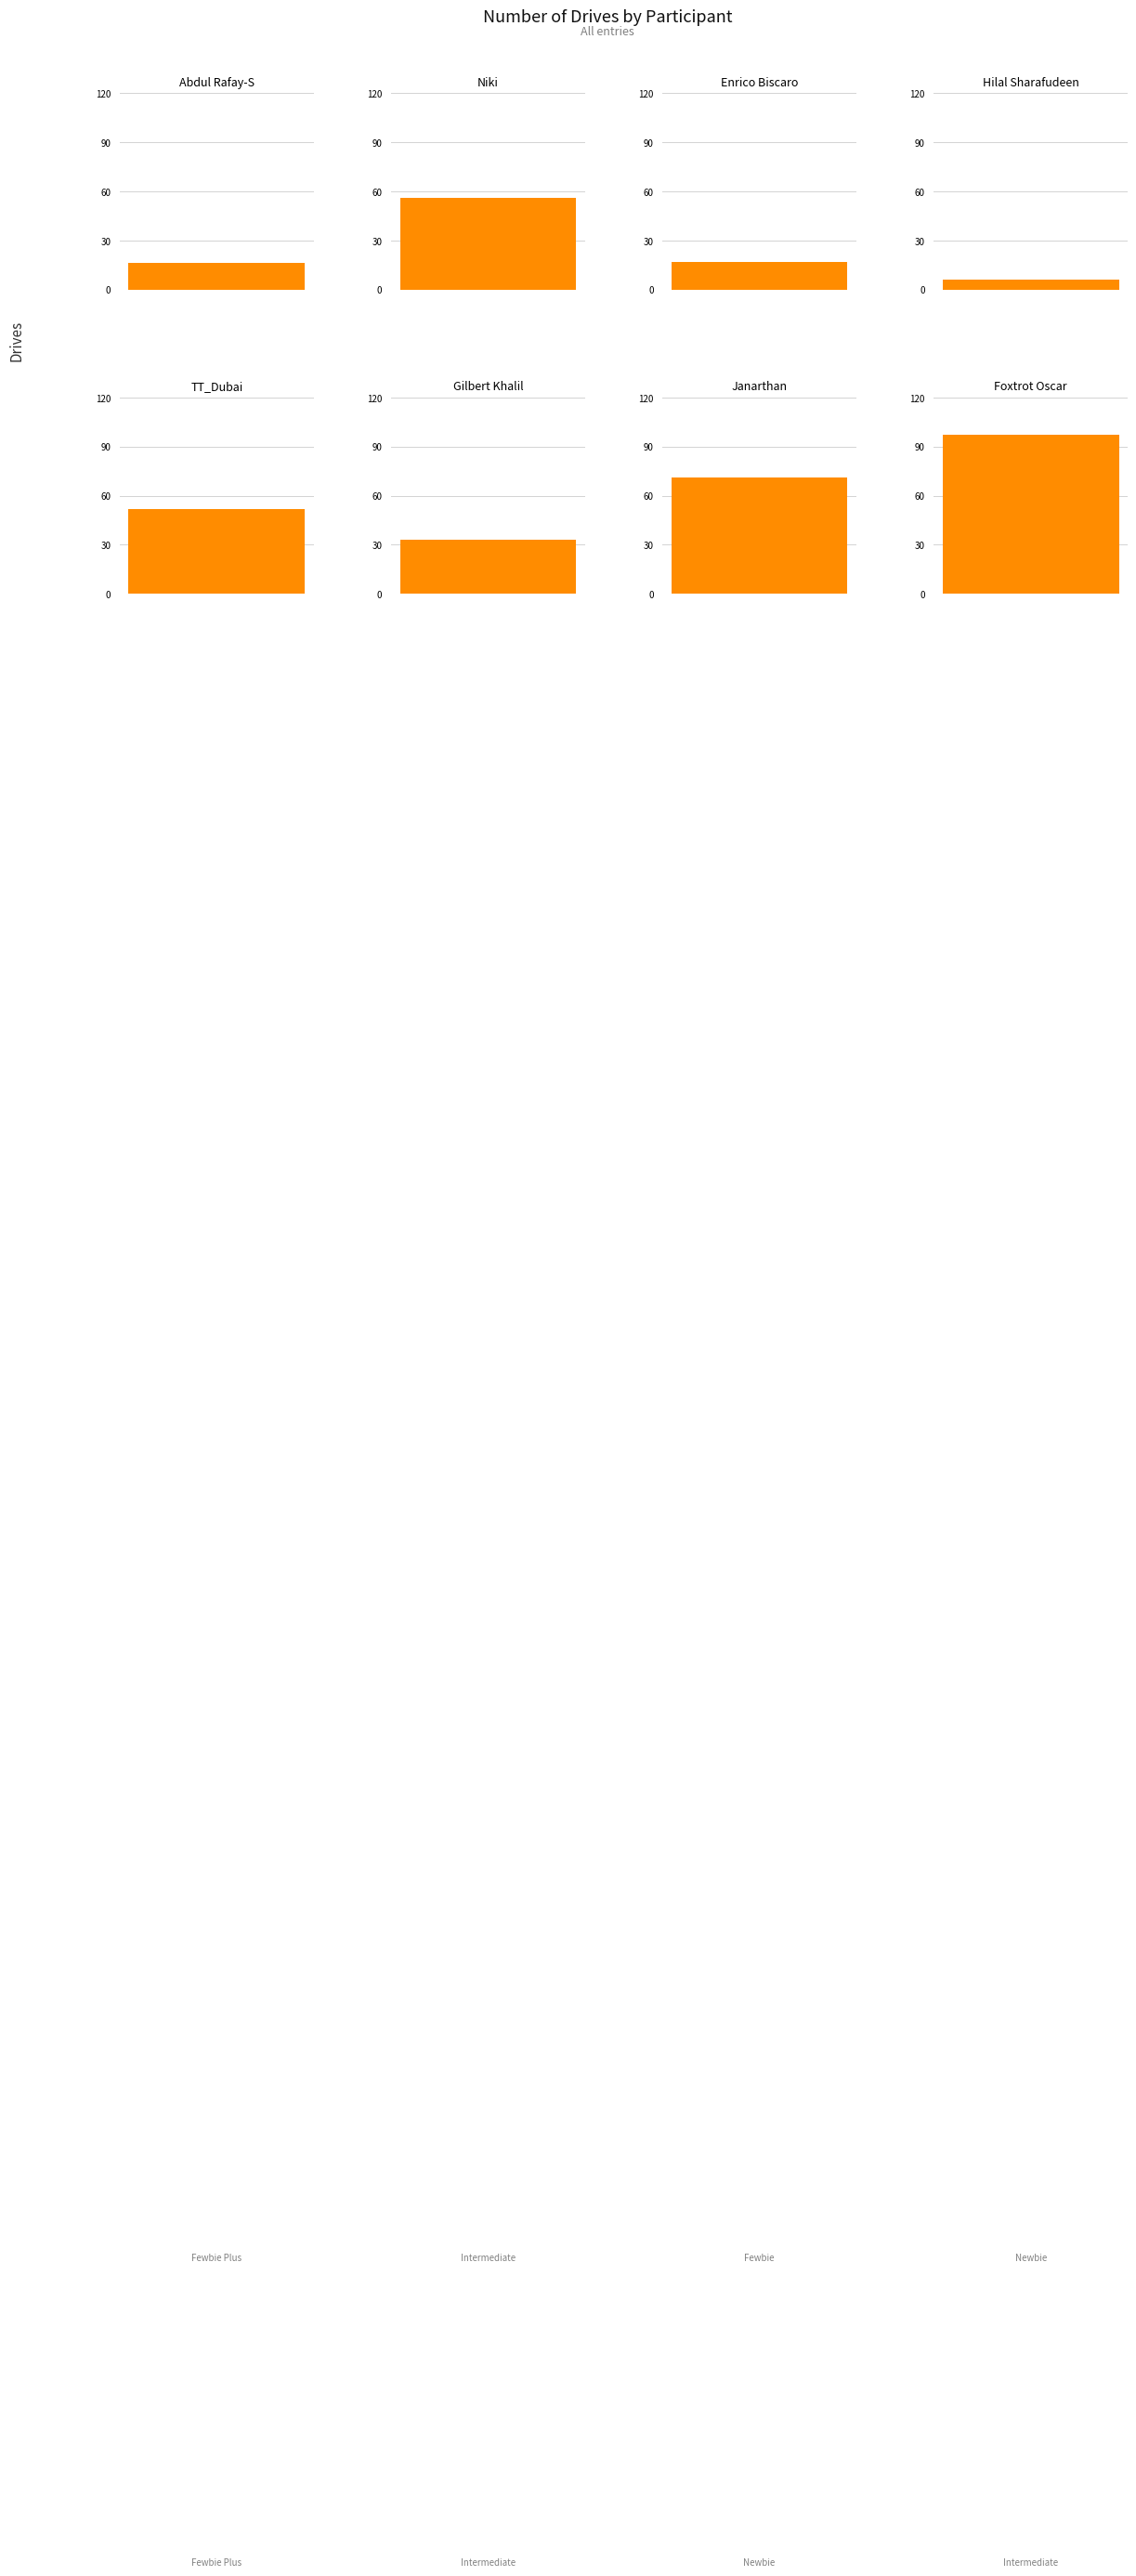

Which label corresponds to the largest value in the chart?

Intermediate